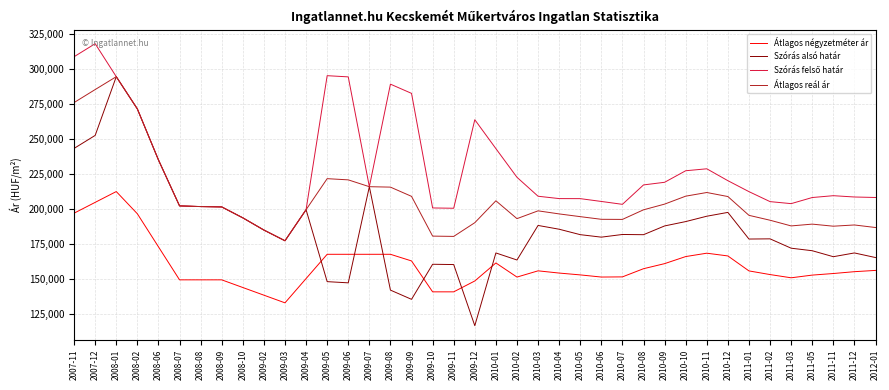

What is the total value across all series at 2010-02?

729760